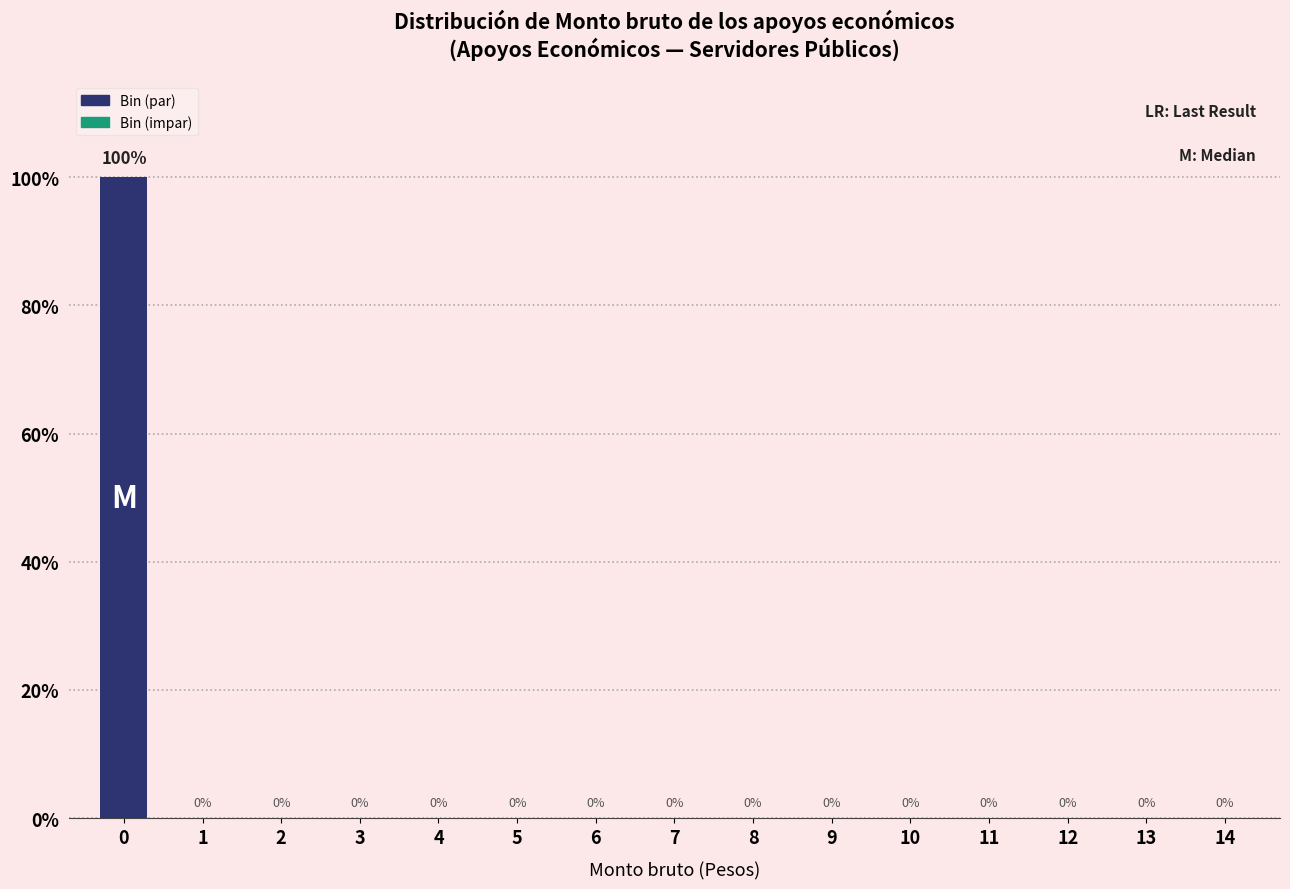

Reading left to right, what are all the values shown in this chart?

0=100	1=0	2=0	3=0	4=0	5=0	6=0	7=0	8=0	9=0	10=0	11=0	12=0	13=0	14=0